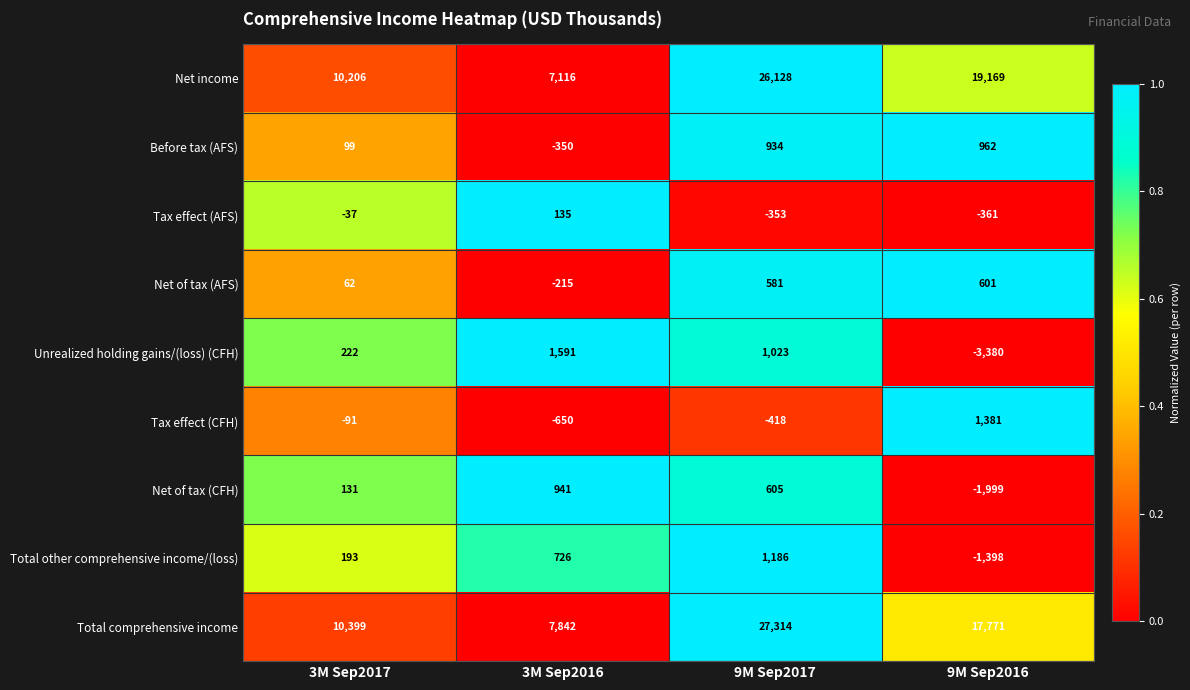

Rank the series by their maximum value, from highest to lowest.

Total comprehensive income, Net income, Unrealized holding gains/(loss) (CFH), Tax effect (CFH), Total other comprehensive income/(loss), Before tax (AFS), Net of tax (CFH), Net of tax (AFS), Tax effect (AFS)